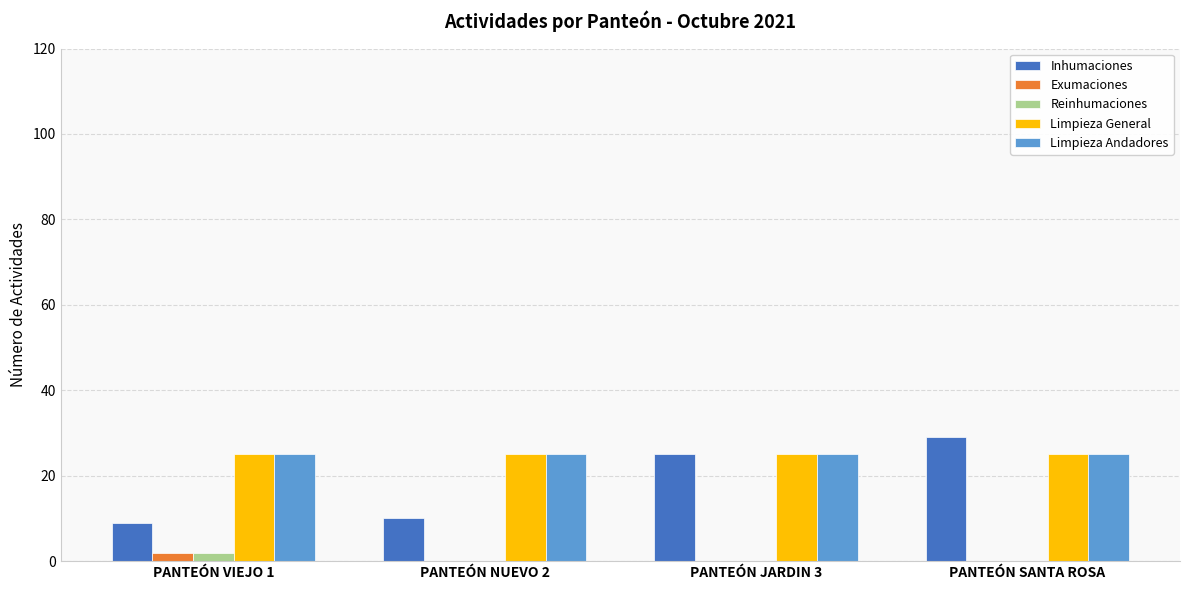

Which series has the largest range (max minus min)?

Inhumaciones